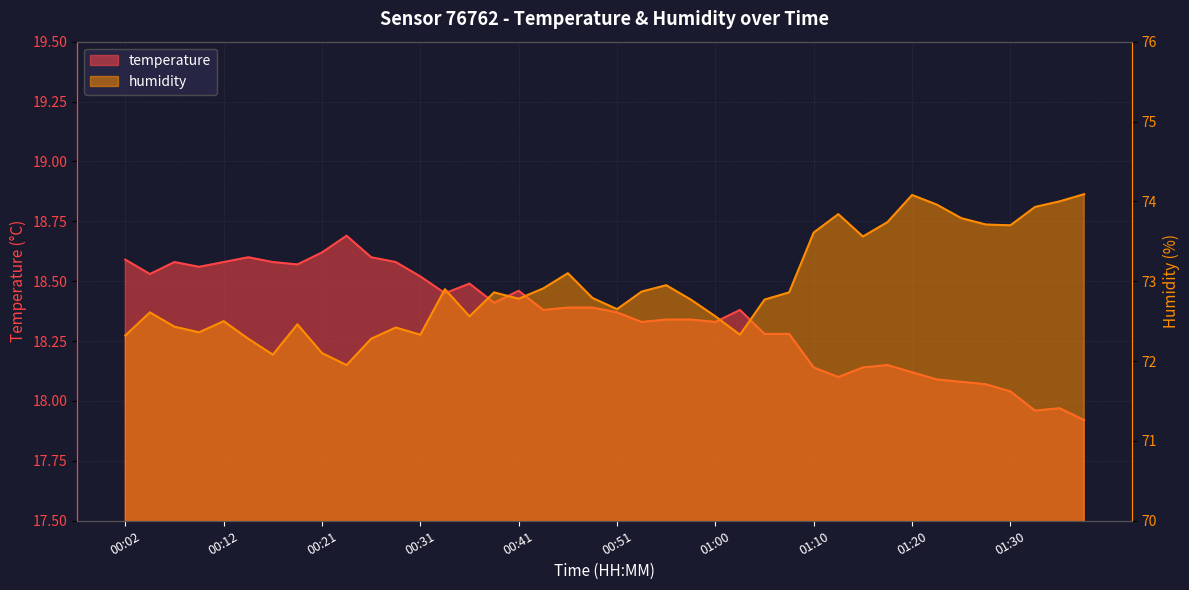

At which category is the sum across all series the highest?

01:20